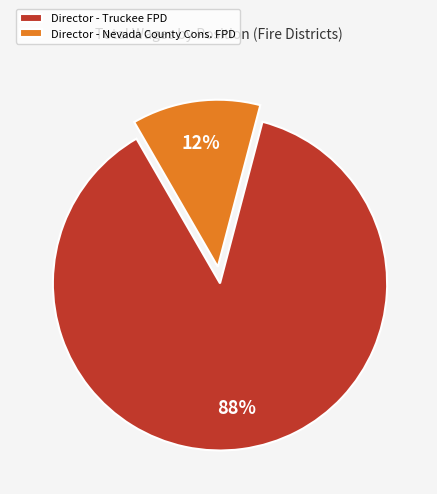

To the nearest percent, what is the combined percentage of Director - Nevada County Cons. FPD and Director - Truckee FPD?

100%